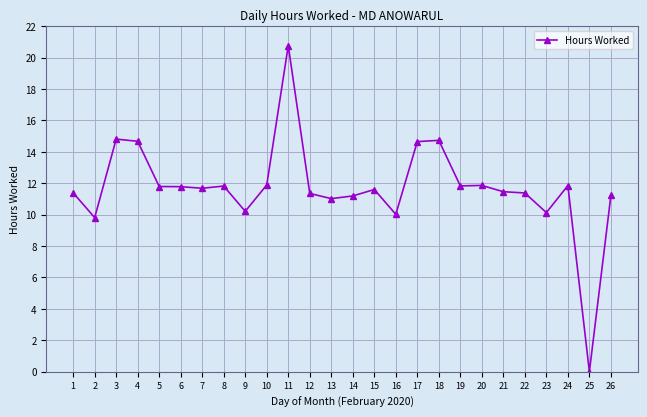

The chart shows a value of 11.8 at 24. True or false?

True